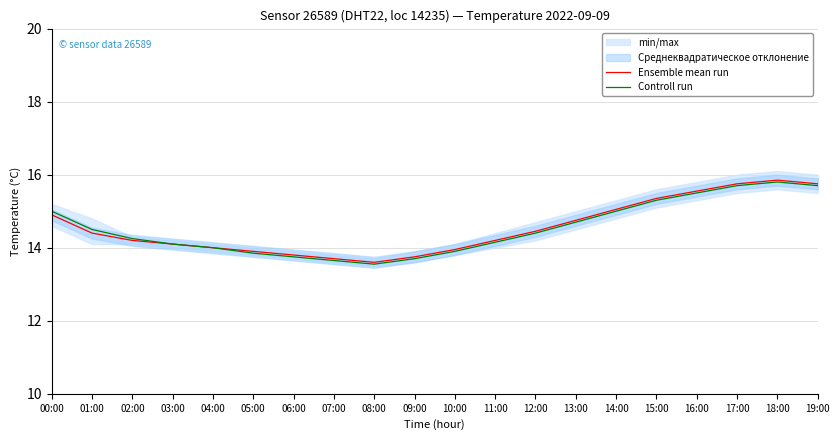

How many interior local valleys does the Ensemble mean run series have?

1